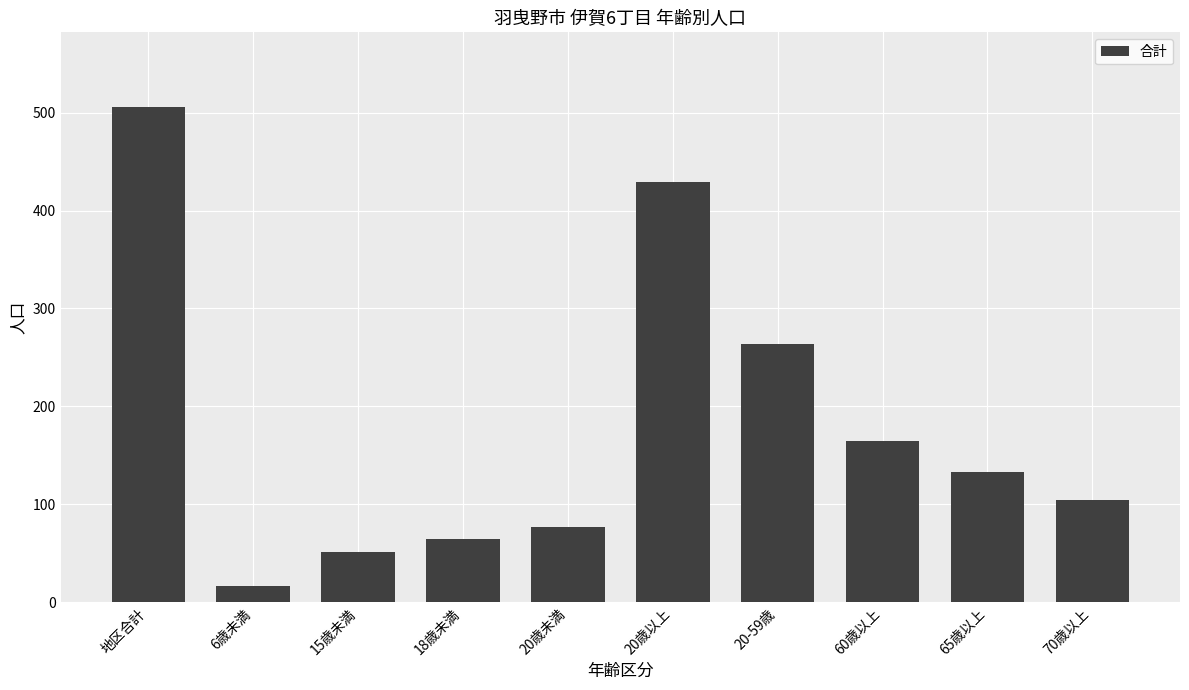

The value at 65歳以上 is 218. True or false?

False